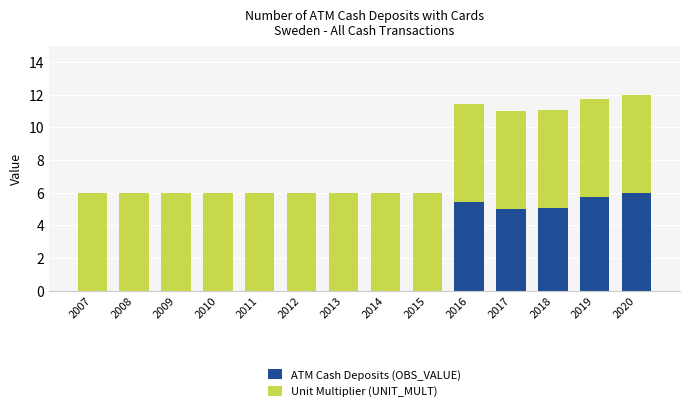

How many series are shown in this chart?

2